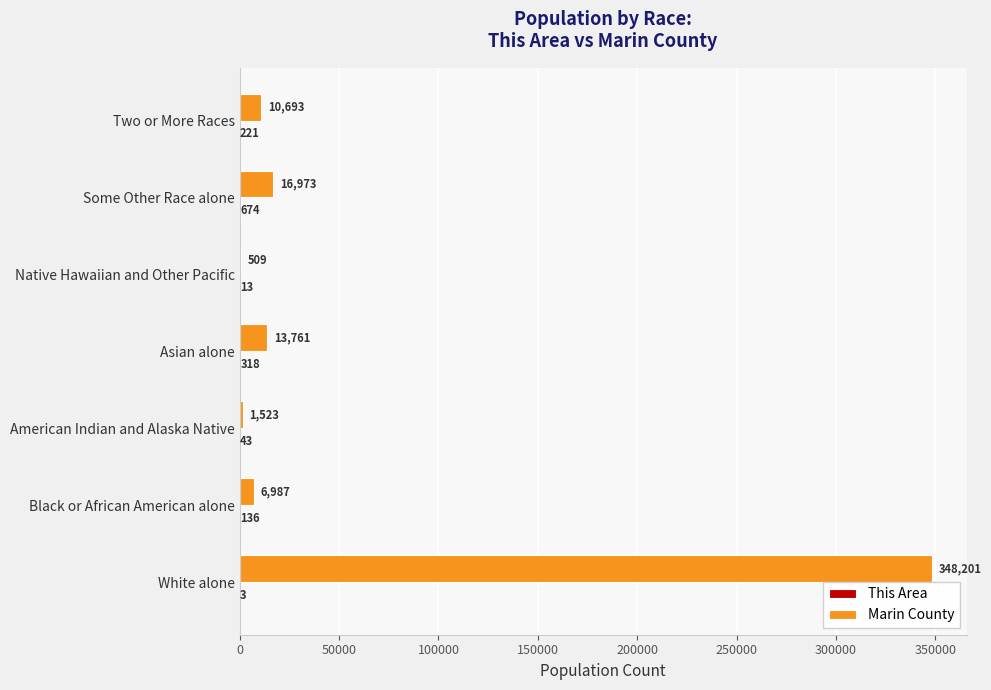

Is it true that Marin County equals 348201 at White alone?

True